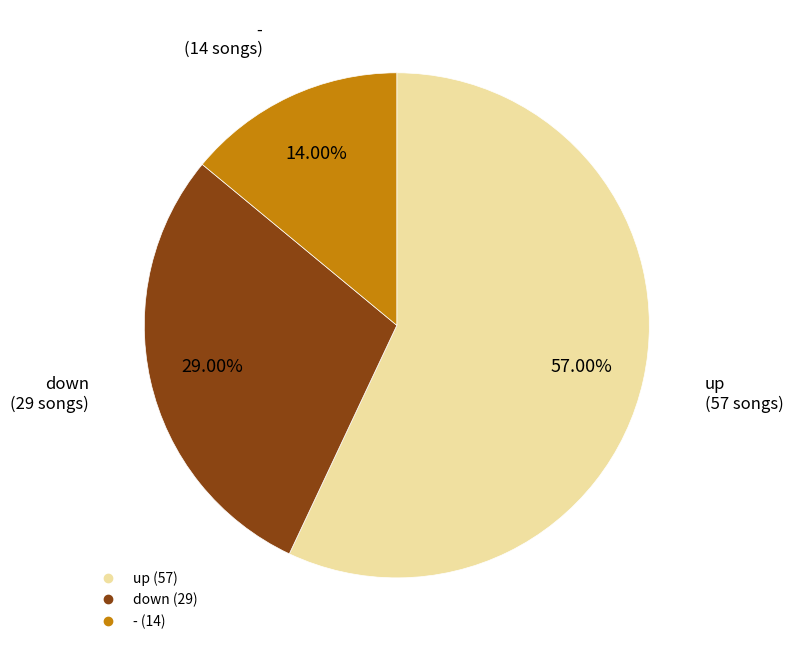

Is down the majority of the pie?

No